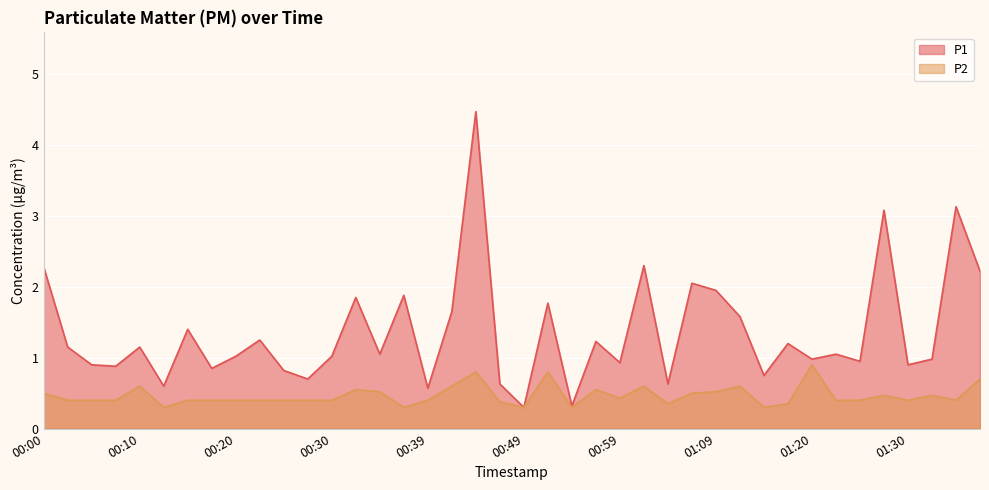

At 01:09, list the series in order from largest to smallest.

P1, P2